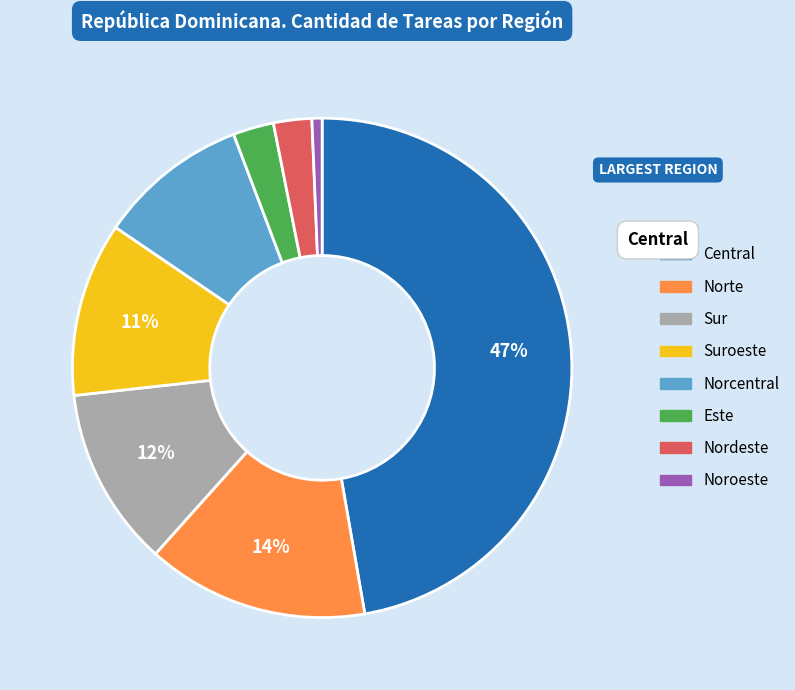

Is there any slice that represents more than half of the pie?

No